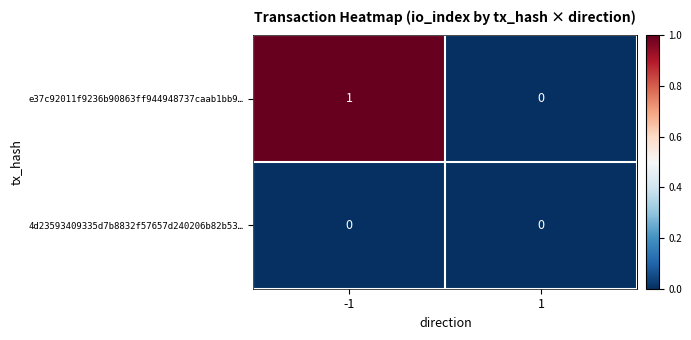

The e37c92011f9236b90863ff944948737caab1bb9… series shows 0 at 1. True or false?

True